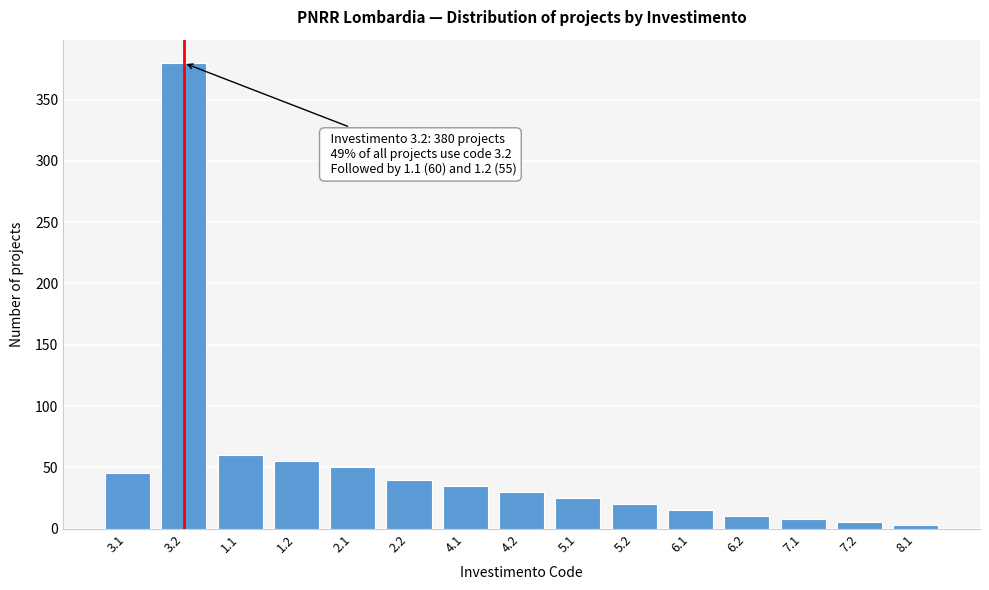

Reading left to right, extract all data points from this chart.

3.1=45	3.2=380	1.1=60	1.2=55	2.1=50	2.2=40	4.1=35	4.2=30	5.1=25	5.2=20	6.1=15	6.2=10	7.1=8	7.2=5	8.1=3